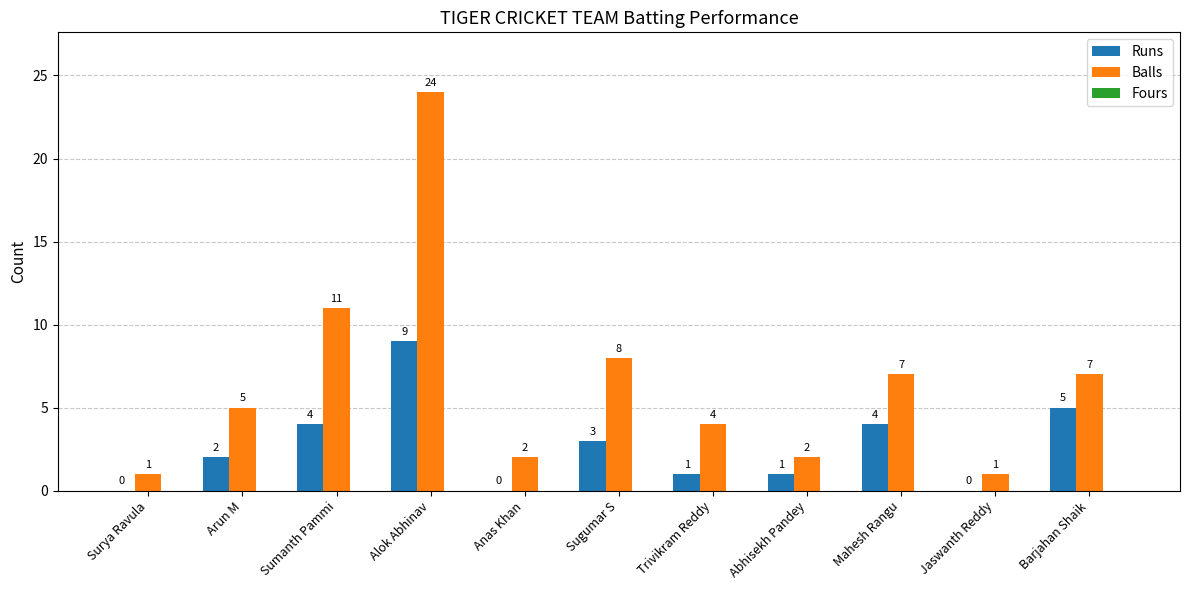

Where is Balls nearest to the value 12?

Sumanth Pammi